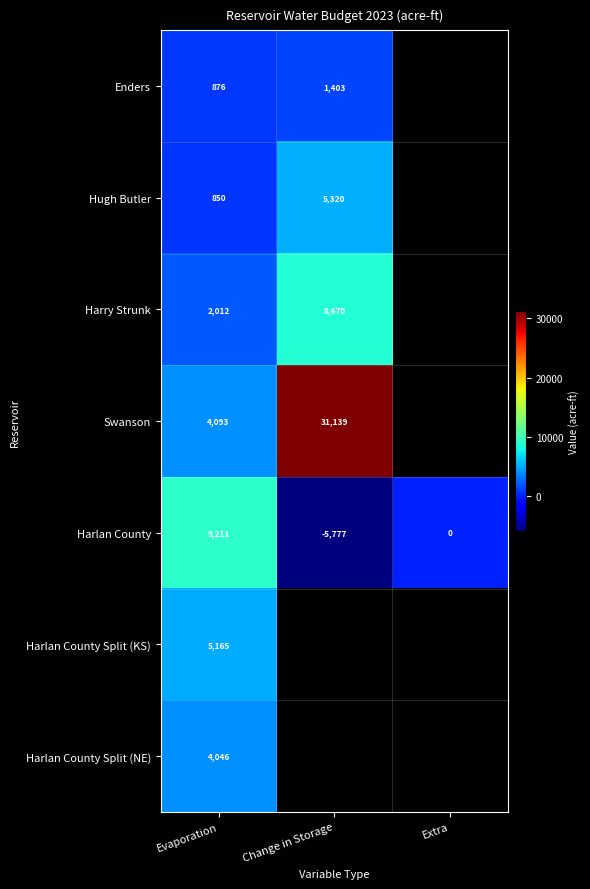

Where is Harlan County nearest to the value 1717?

Extra